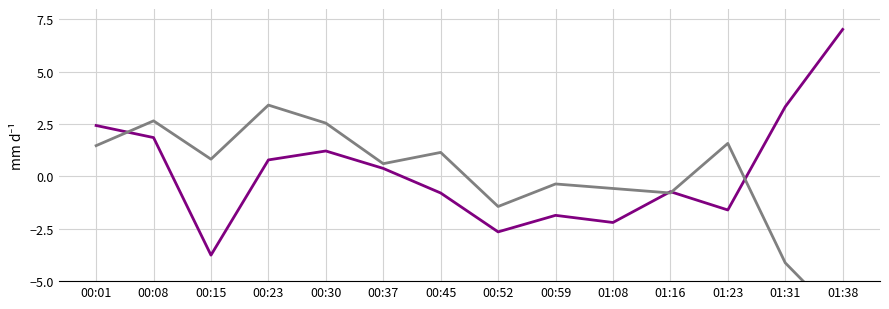

Where is the first local minimum for BME280_humidity?

00:15